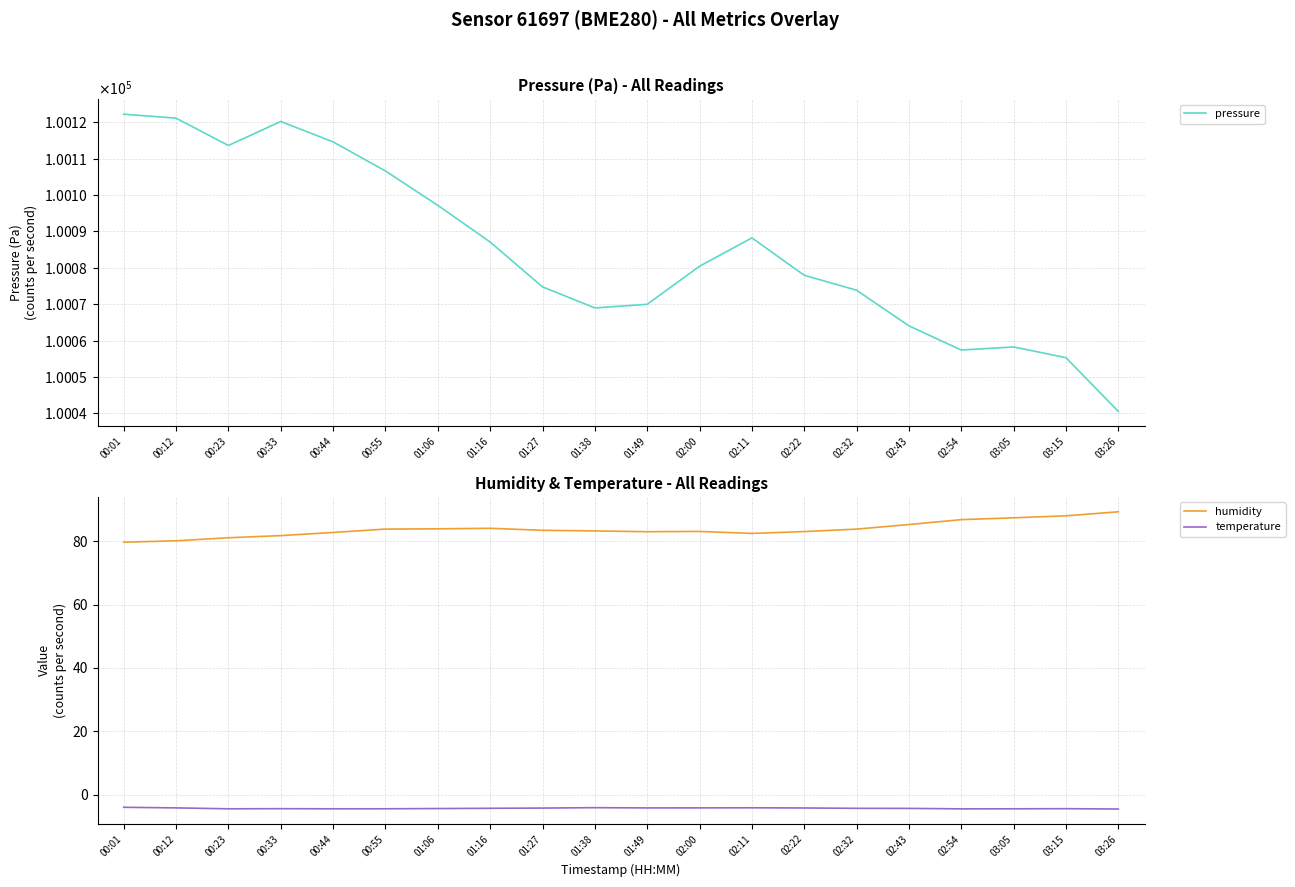

How many interior local valleys does the temperature series have?

4